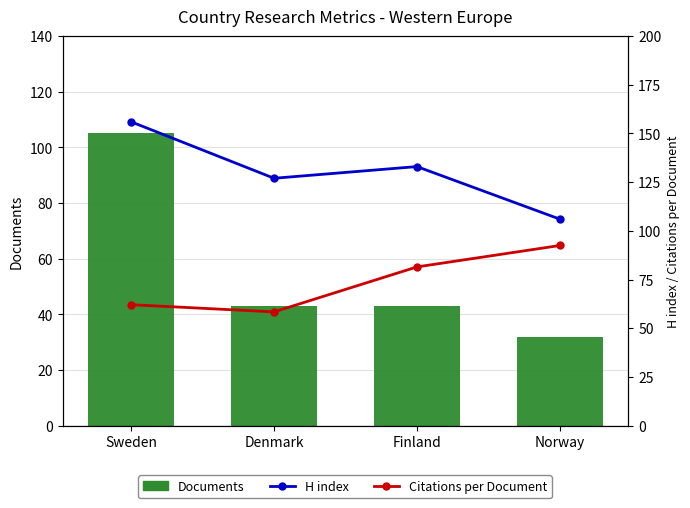

What is the difference between the second highest and minimum values in the Citations per Document series?

23.1